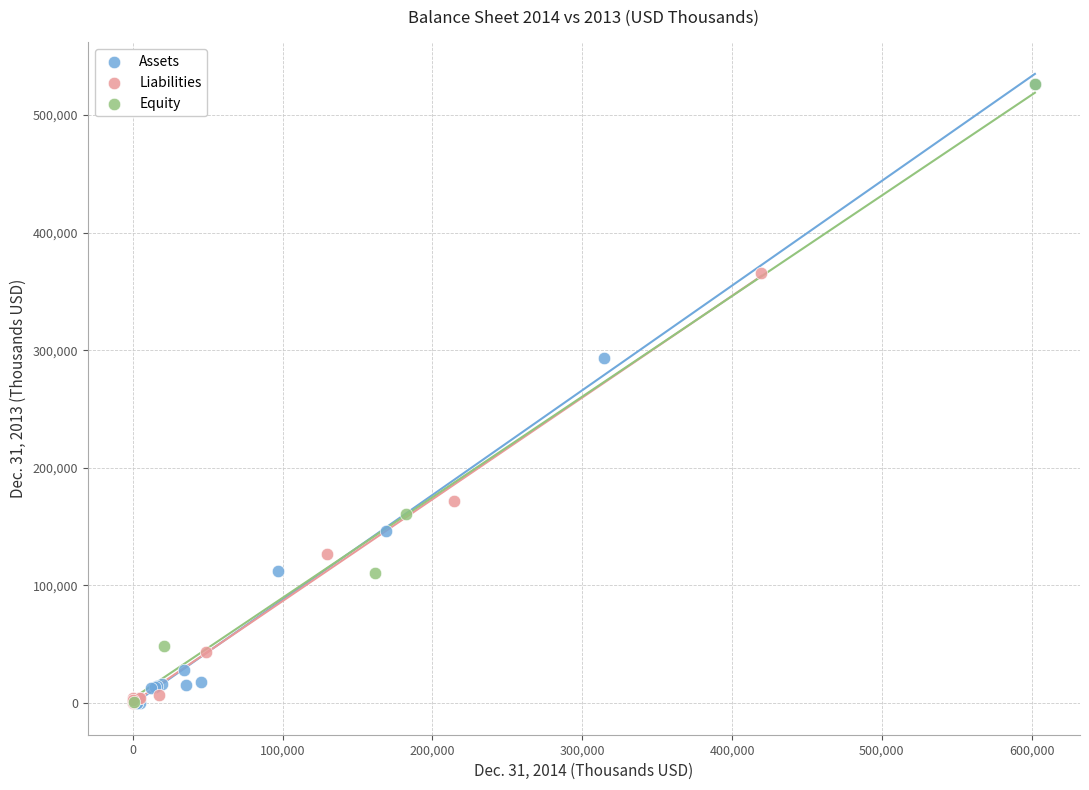

What are all the series names shown in the legend?

Assets, Liabilities, Equity